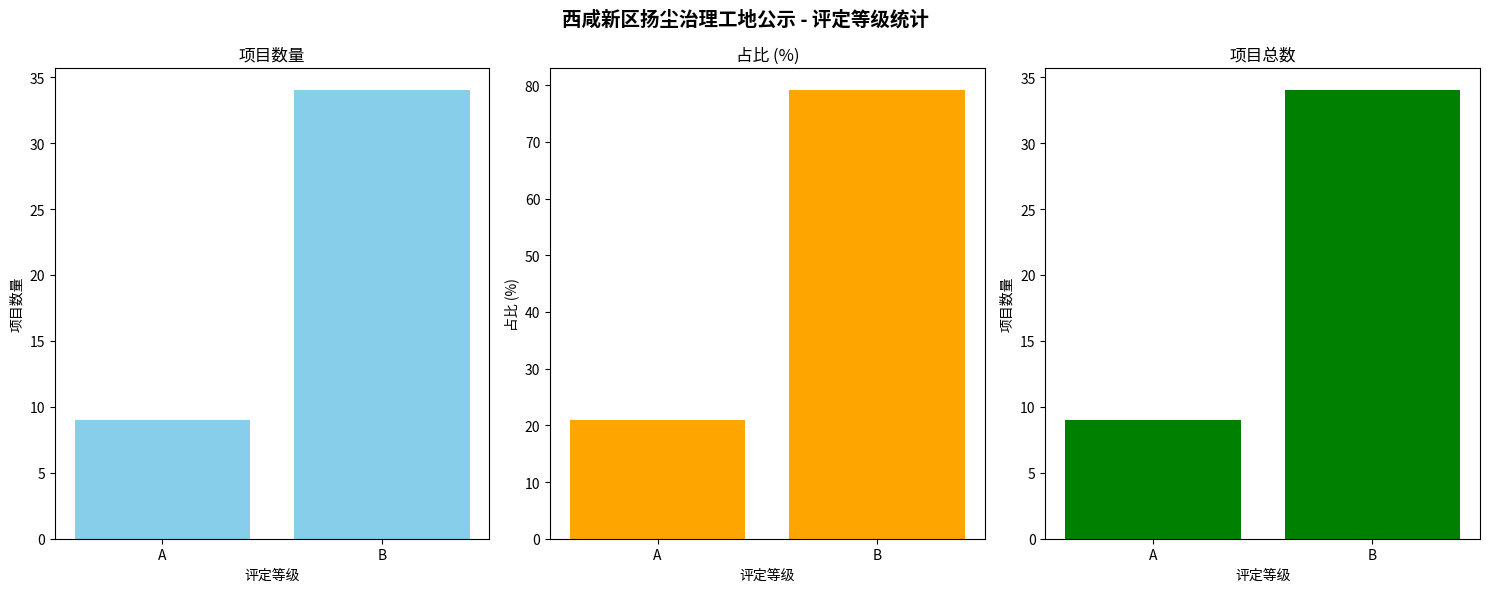

Between B and A, which is larger?

B